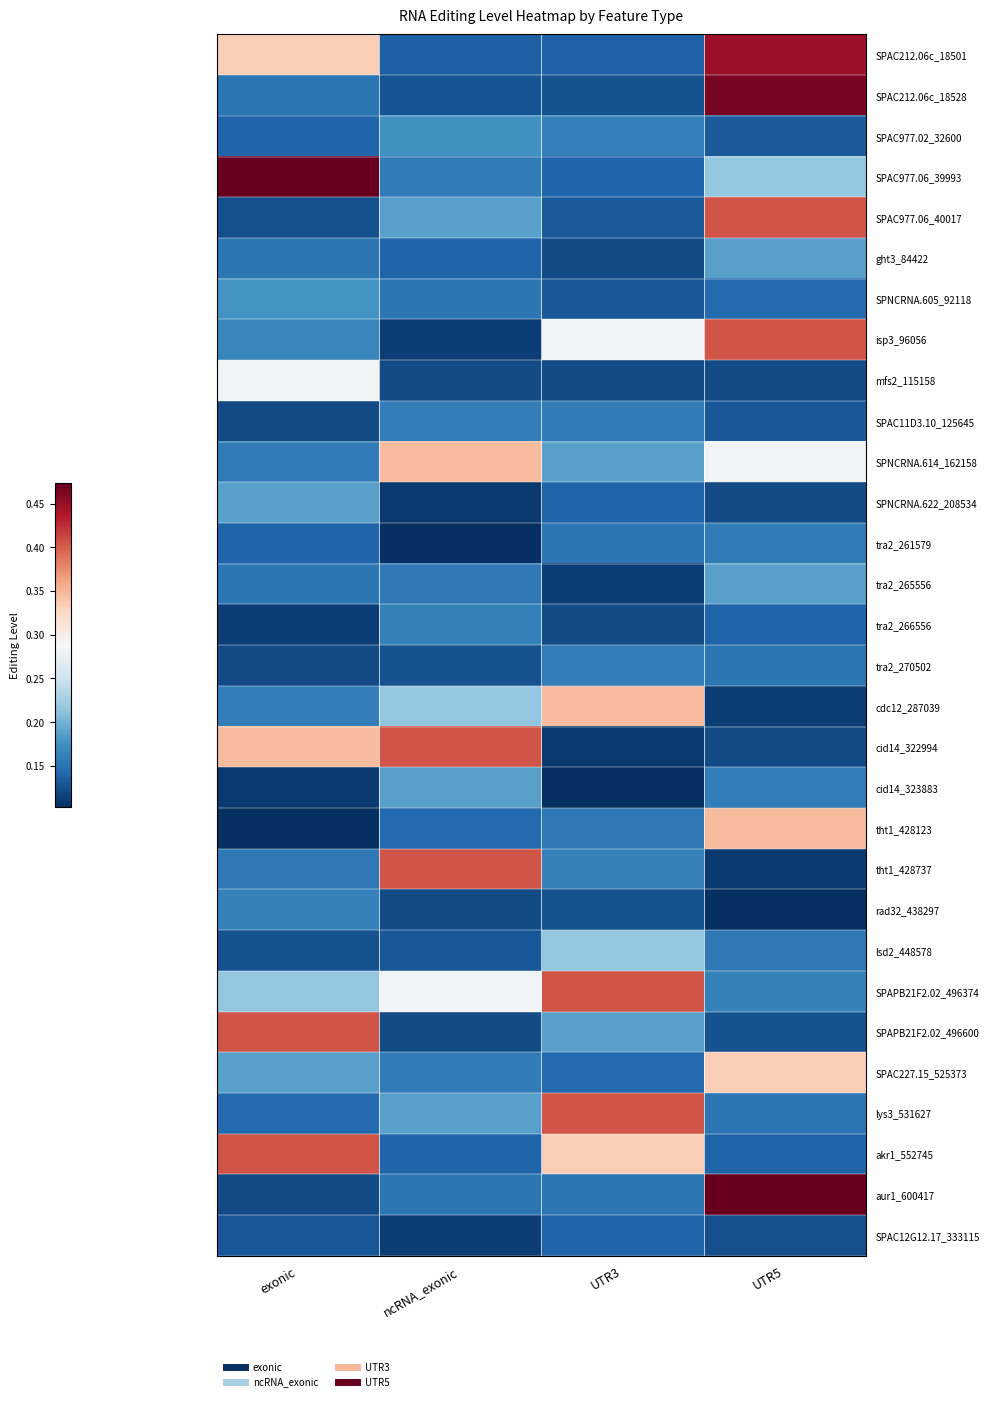

Which series has the largest range (max minus min)?

aur1_600417